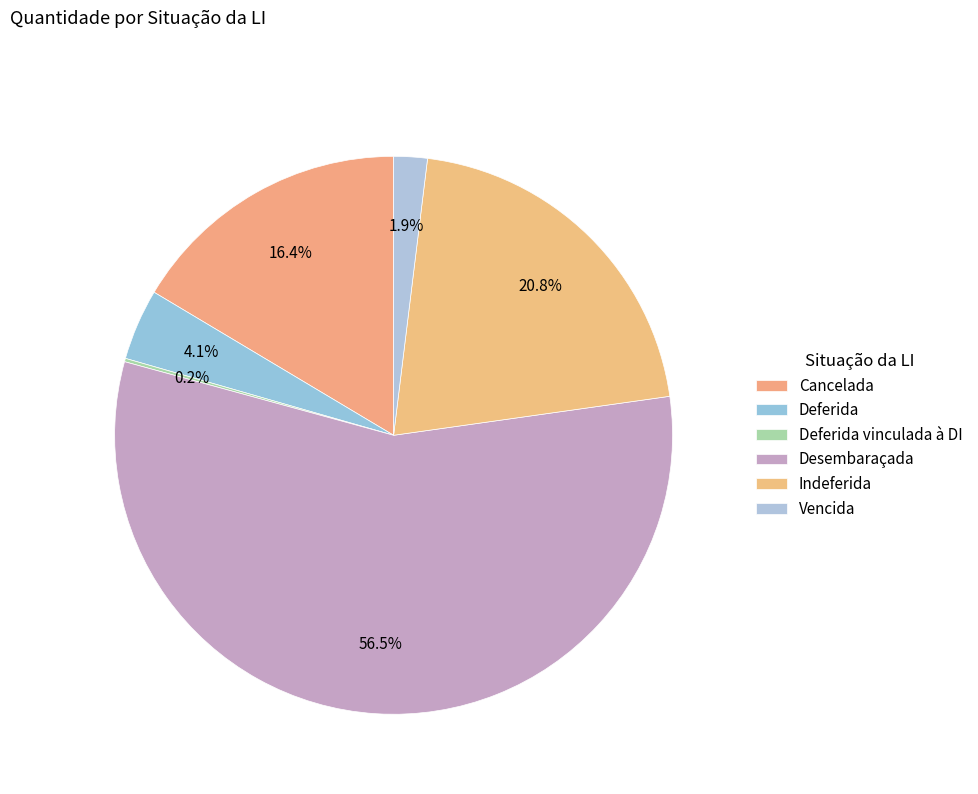

What is the majority slice?

Desembaraçada